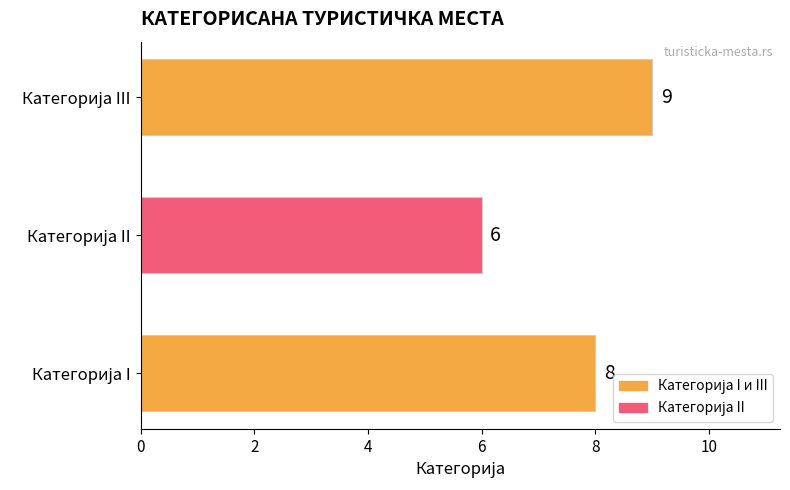

Does the chart contain stacked bars?

No